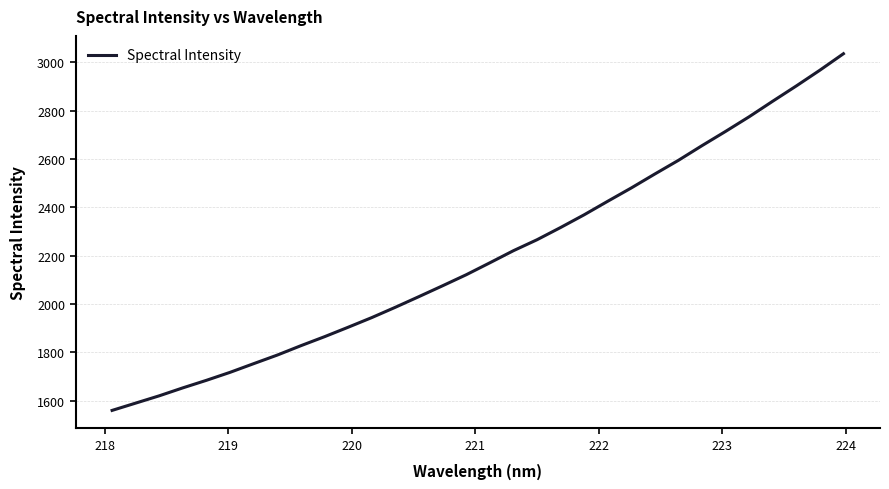

How many lines are shown in the chart?

1